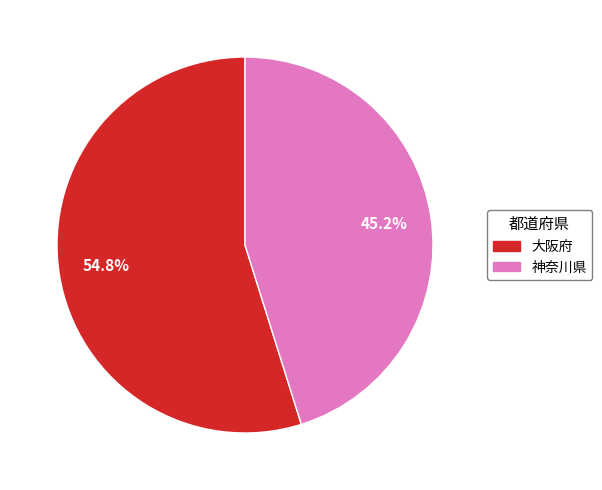

What is the smallest slice in the pie chart?

神奈川県